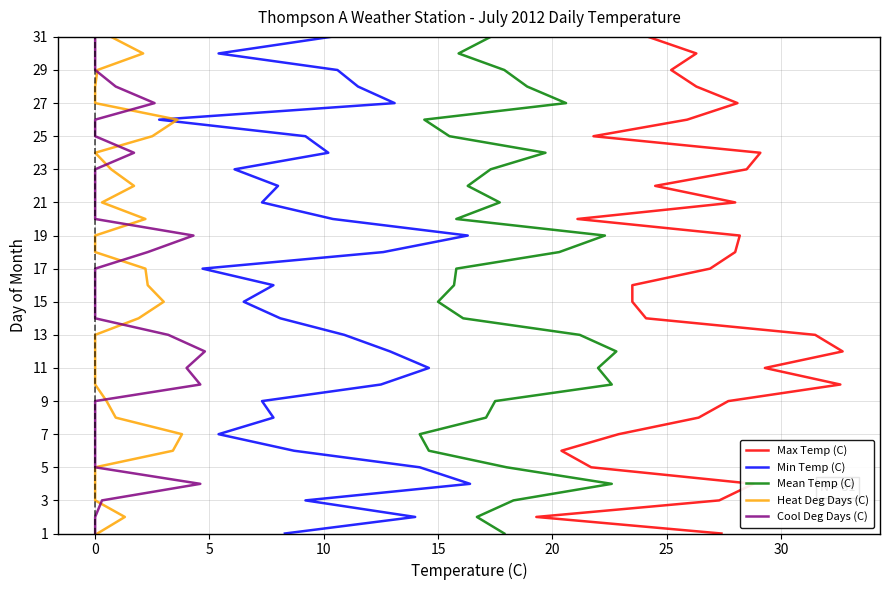

Which series has the largest range (max minus min)?

Max Temp (C)